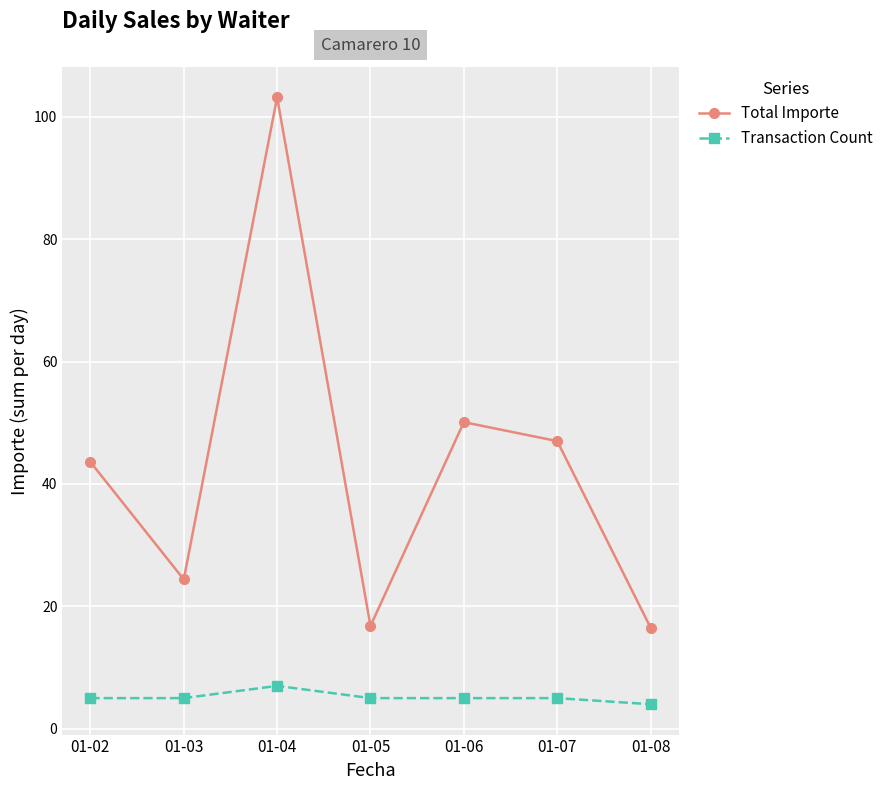

List the series in order of their overall mean, lowest first.

Transaction Count, Total Importe